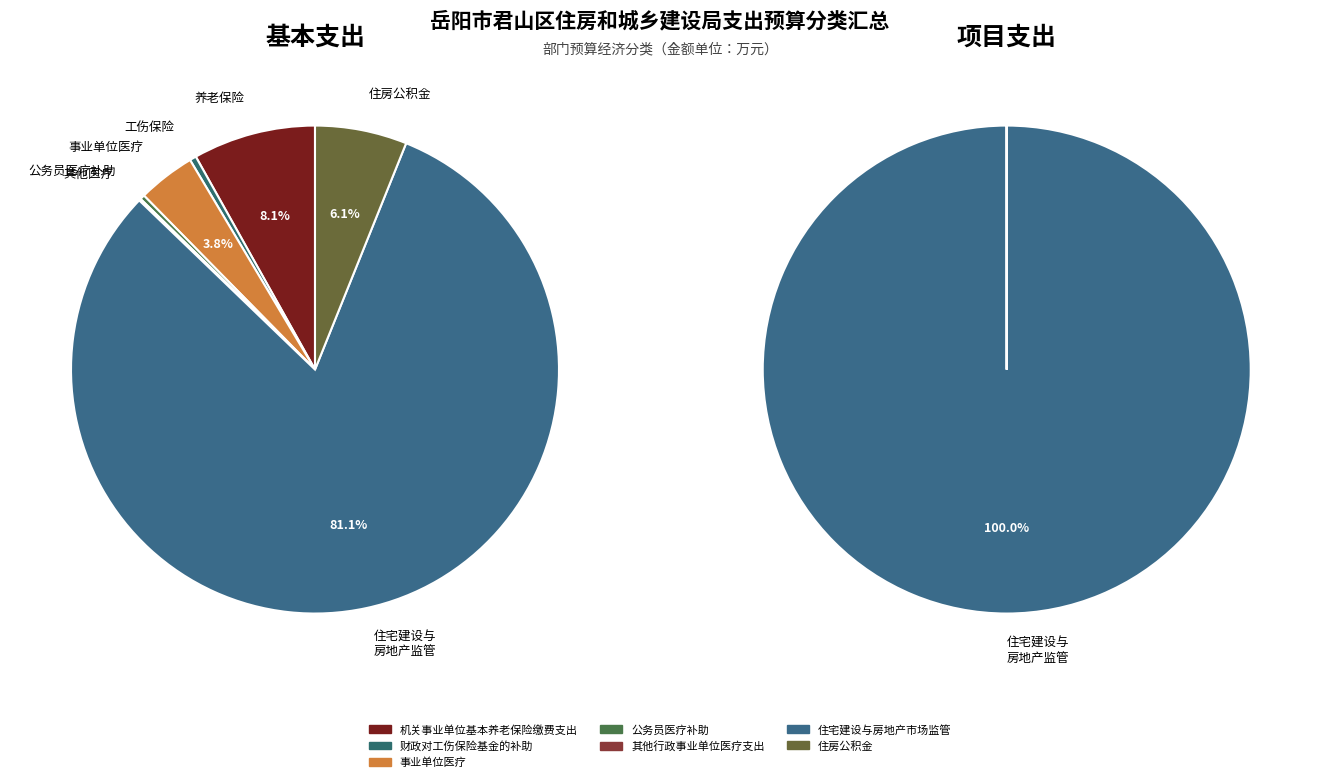

Which series has the widest spread of values?

基本支出